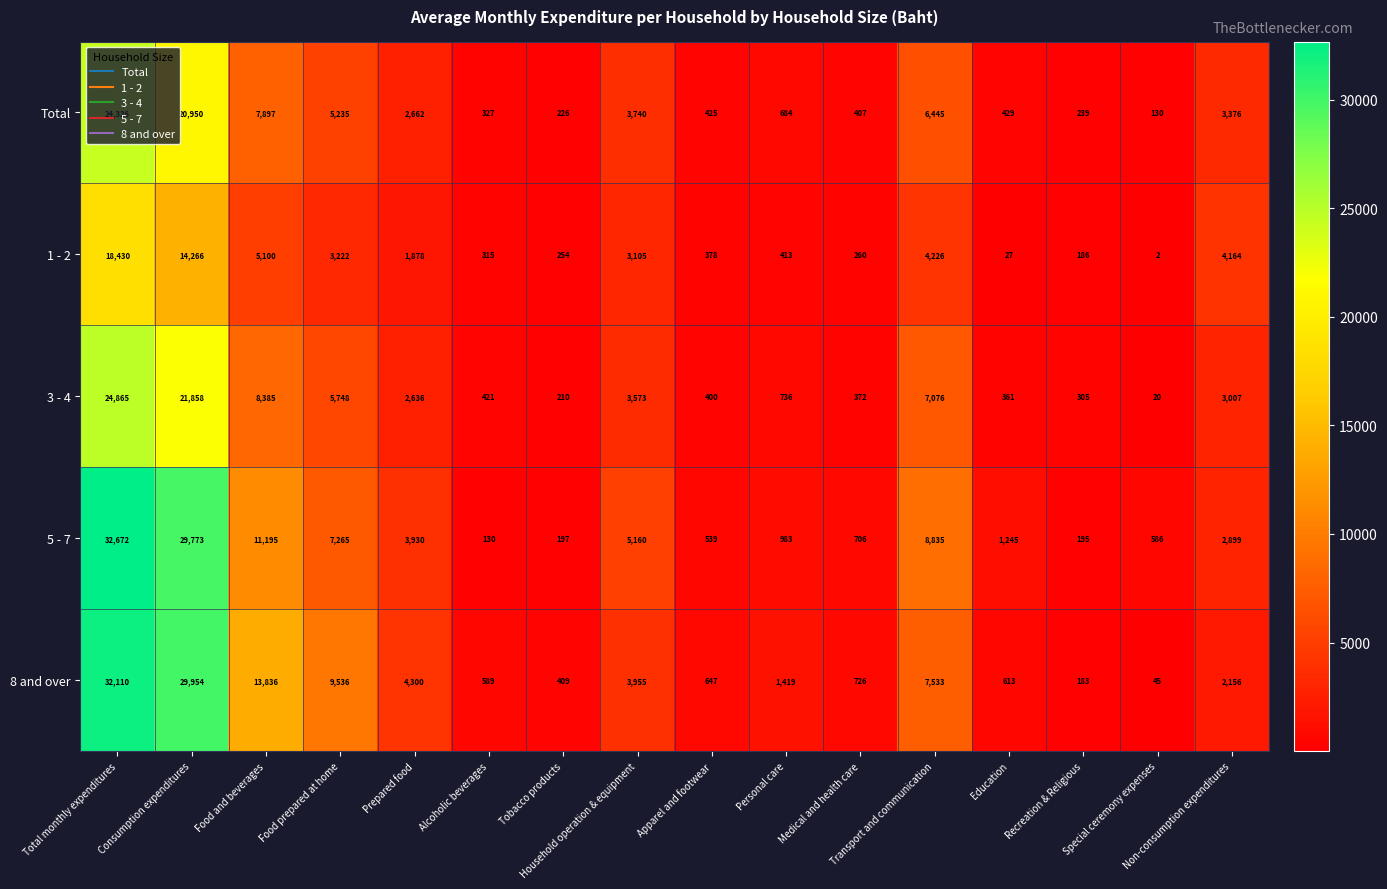

What is the average value of the 3 - 4 series?

4998